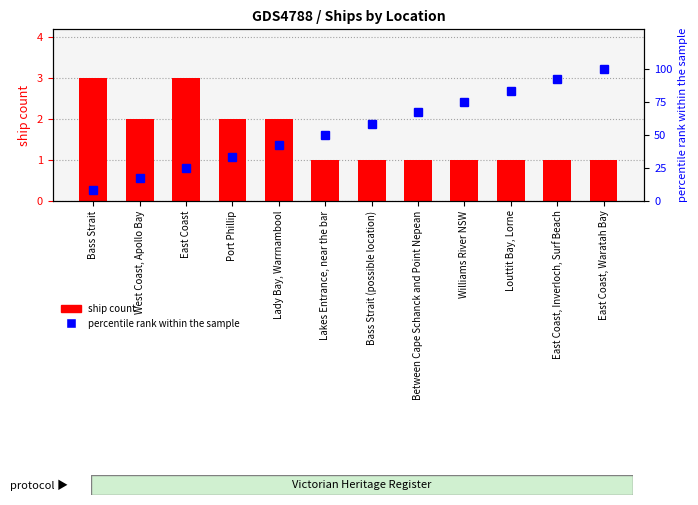

What is the difference between the second highest and second lowest values in the ship count series?

2